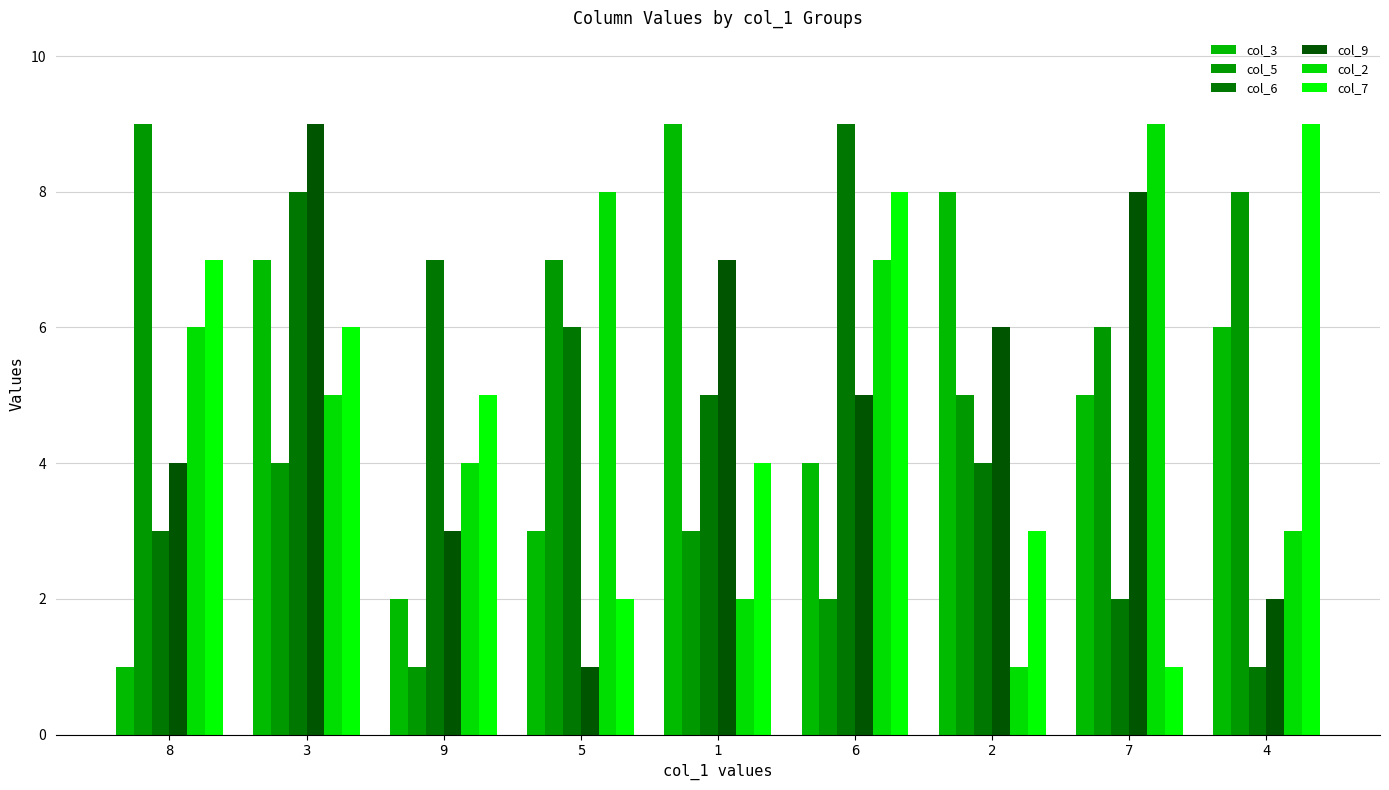

The col_5 series shows 9 at 8. True or false?

True